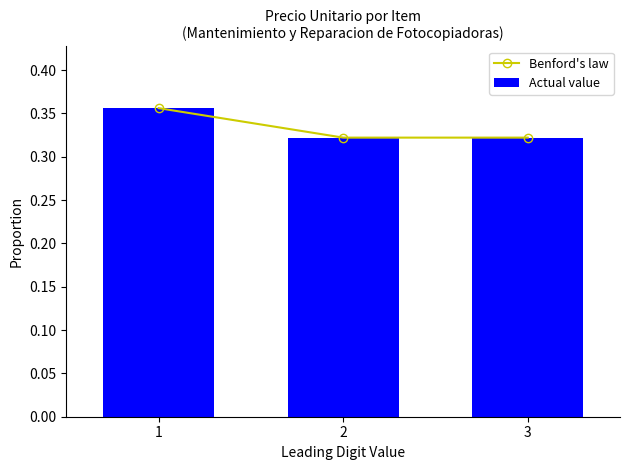

What is the value of the Benford's law bar at the 1st from the left?

0.4